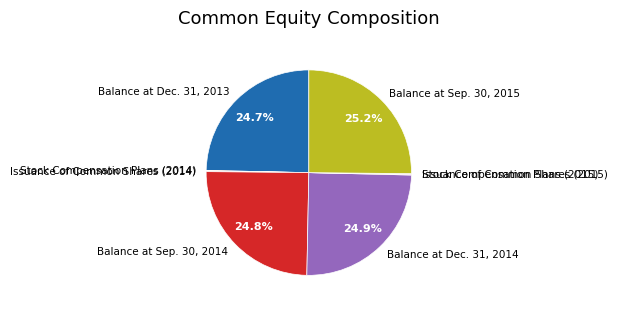

Is it true that Balance at Dec. 31, 2013 is 30% of the pie?

False